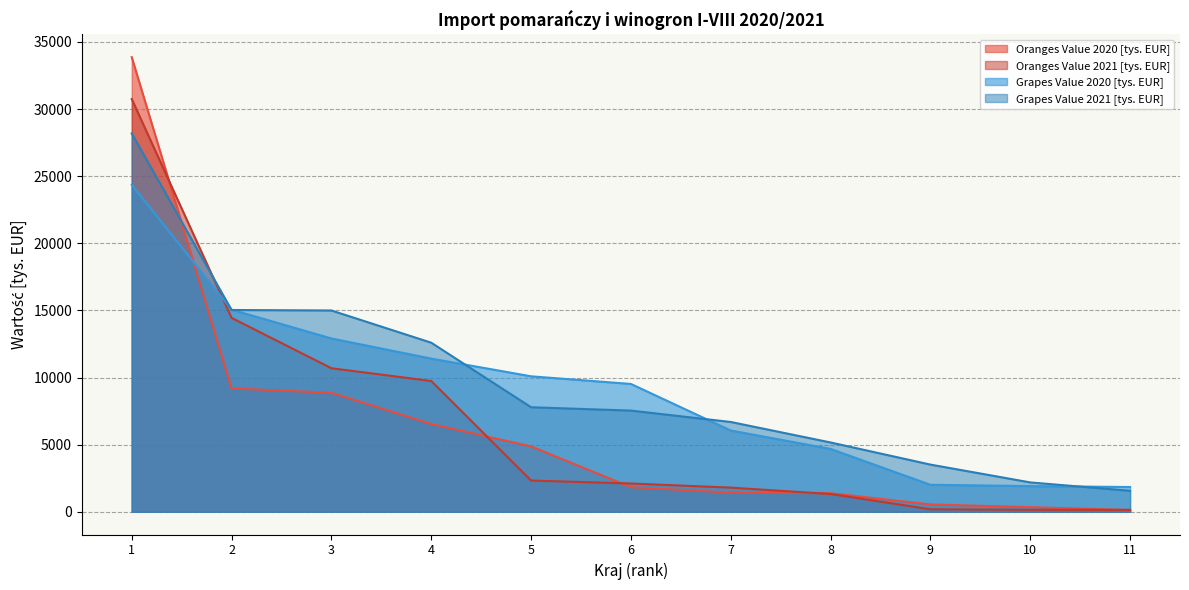

At which category does the chart reach its peak across all series?

1